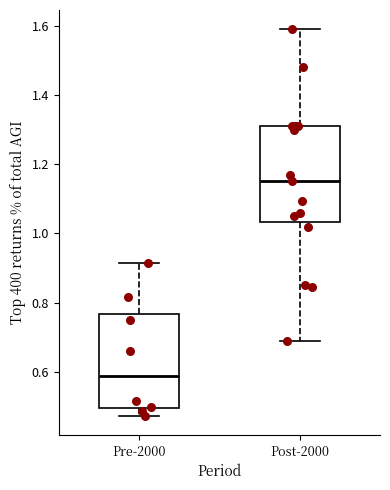

Where does the lower whisker of the box for Post-2000 end on the y-axis? The values are not printed on the chart, so give them approximately, as read against the axis.

0.68